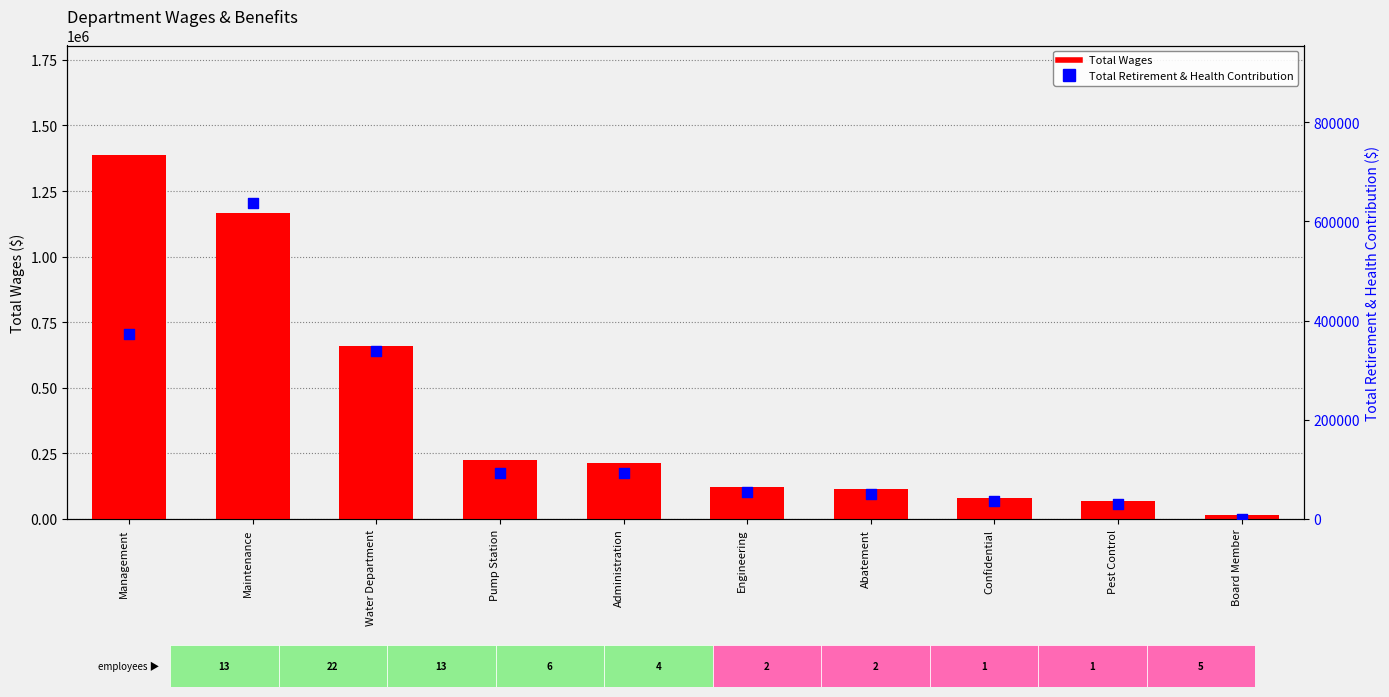

What are all the series names shown in the legend?

Total Wages, Total Retirement & Health Contribution